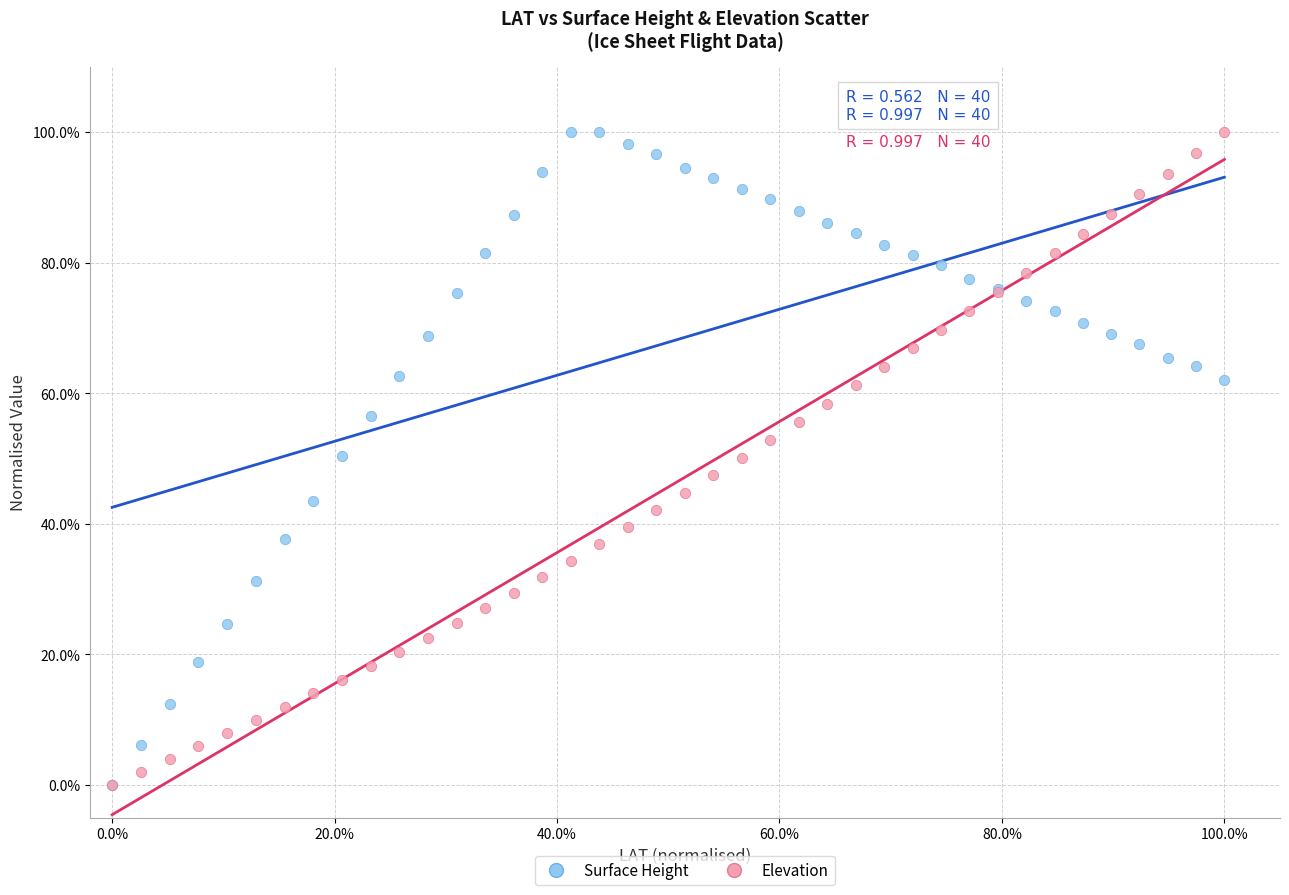

What are all the series names shown in the legend?

Surface Height, Elevation